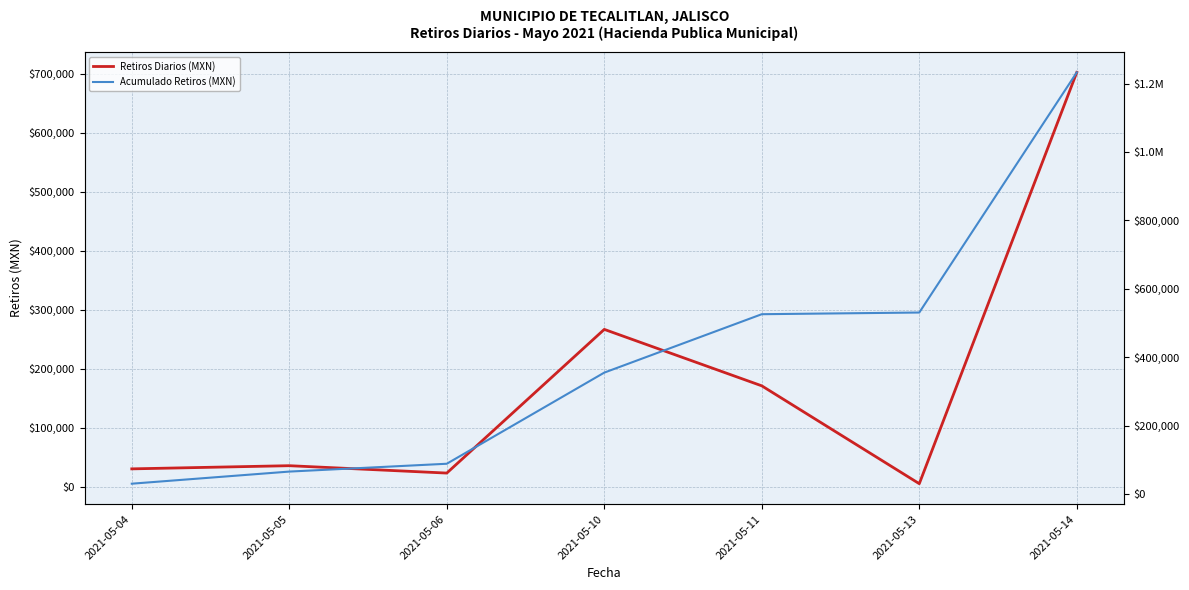

The Retiros Diarios (MXN) series shows 30040.0 at 2021-05-04. True or false?

True